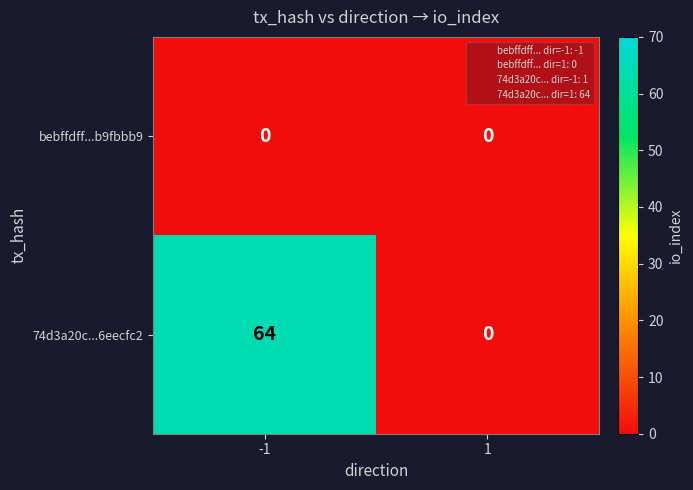

The bebffdff...b9fbbb9 series shows 0 at -1. True or false?

True